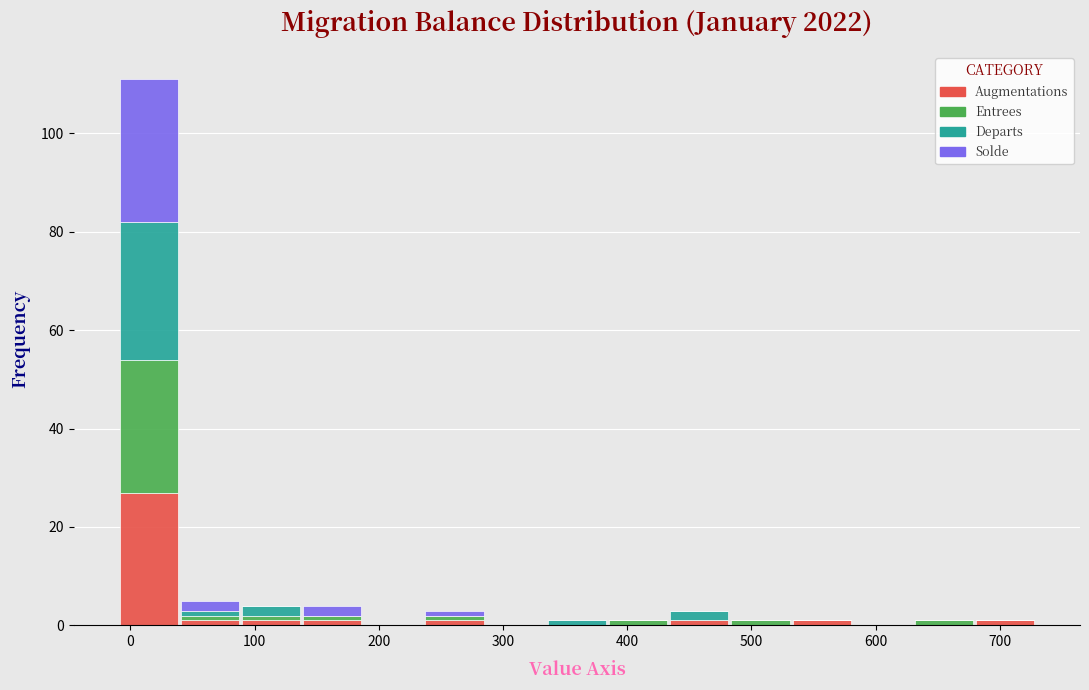

What is the total height of the stacked bar covering 40 to 90 on the x-axis? Neither the bar edges nor the heights are printed on the chart, so give them approximately, as read against the axes.

6